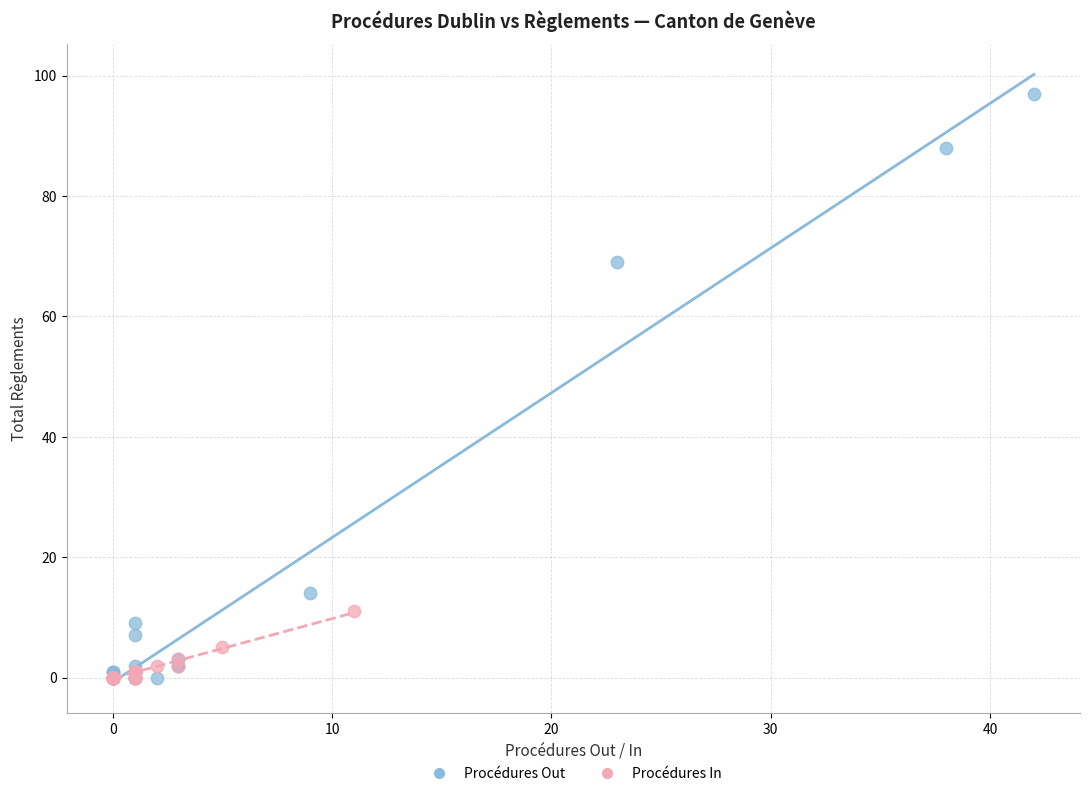

Which series contains the highest Y value?

Procédures Out